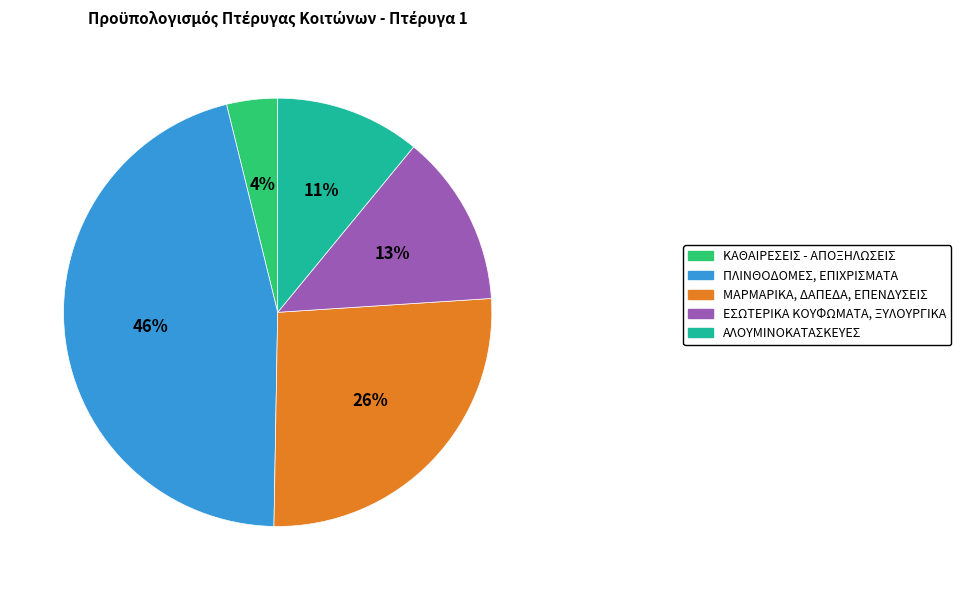

How many segments does this pie chart have?

5